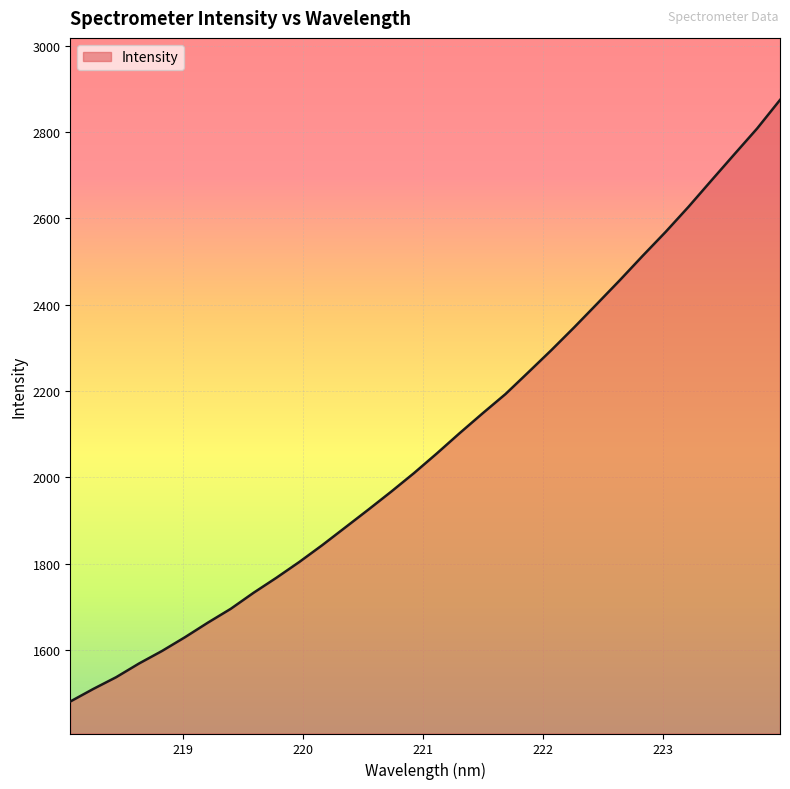

What is the difference between the maximum and minimum values?

1393.4